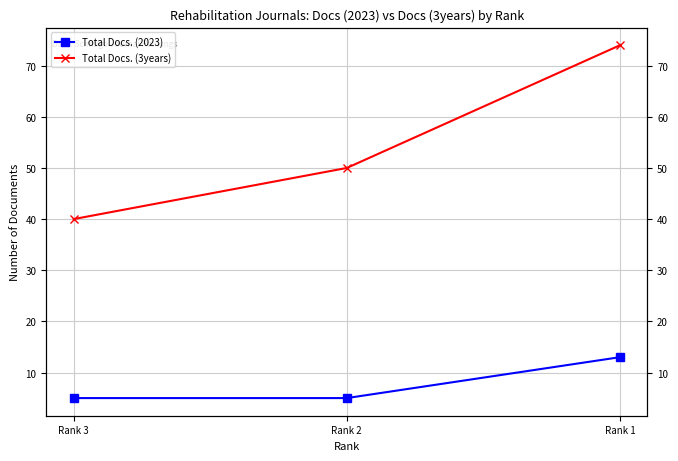

True or false: Total Docs. (3years) has a value of 40 at Rank 3.

True